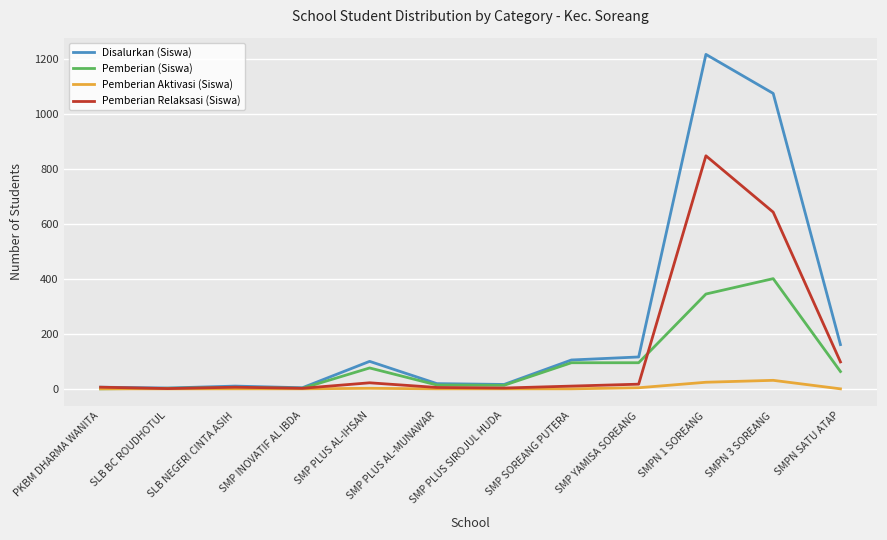

Which category has the highest value across all series?

SMPN 1 SOREANG